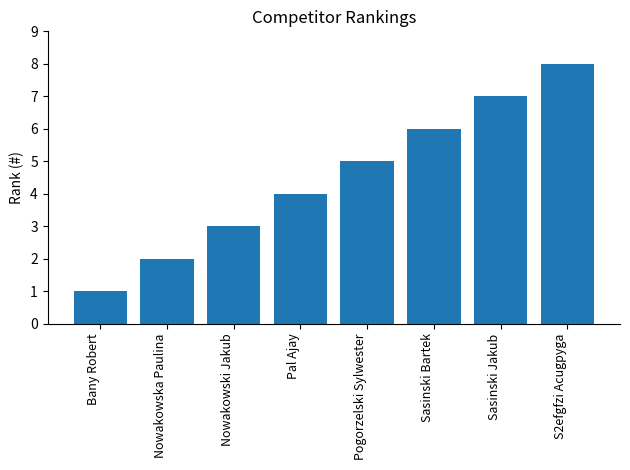

Count the values in the range 3 to 7.

5